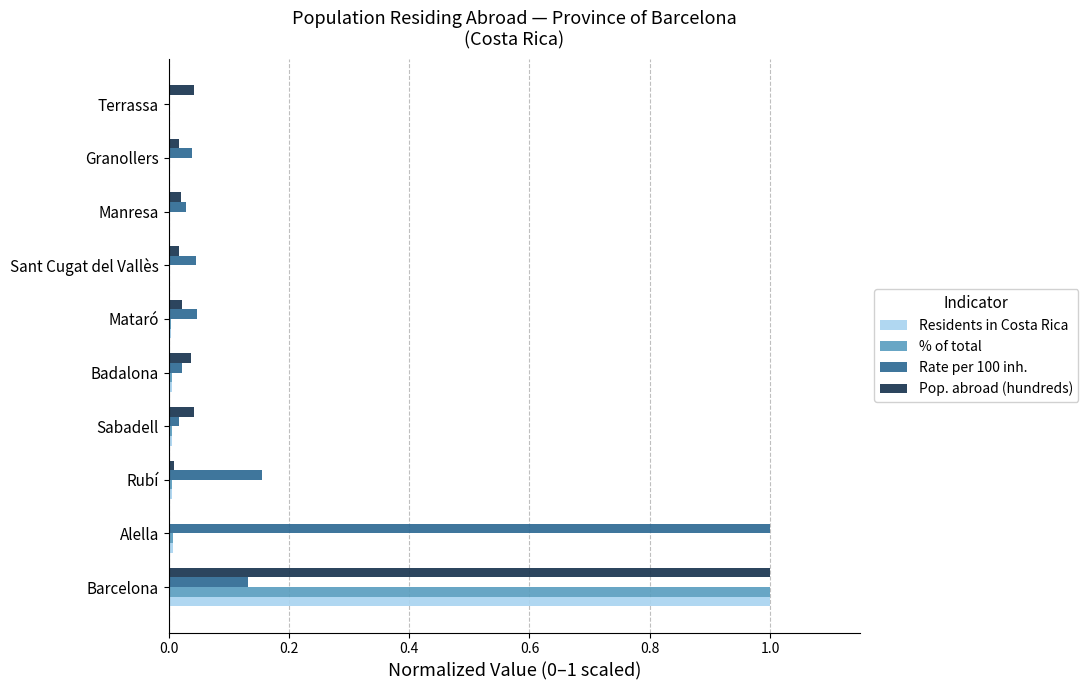

Which category has the highest value in the Pop. abroad (hundreds) series?

Barcelona